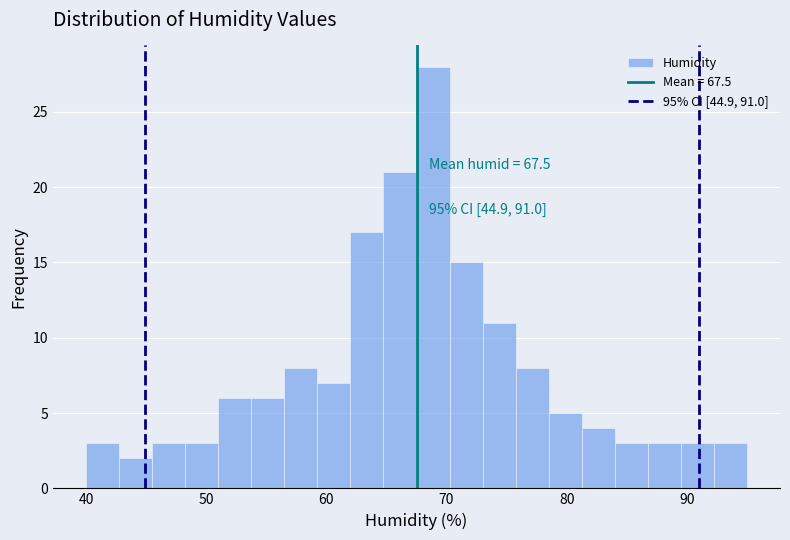

Read against the x-axis, roughly where is the centre of the tallest bar?

69